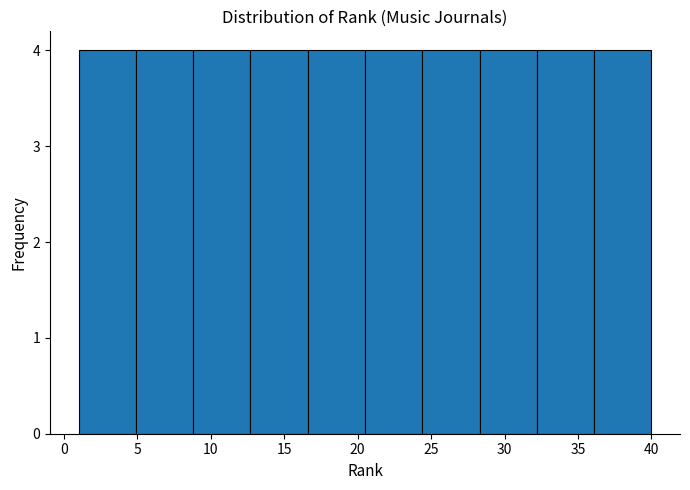

How tall is the bar that spans 20.5 to 24.4 on the x-axis? Neither the bar edges nor the heights are printed on the chart, so give them approximately, as read against the axes.

4